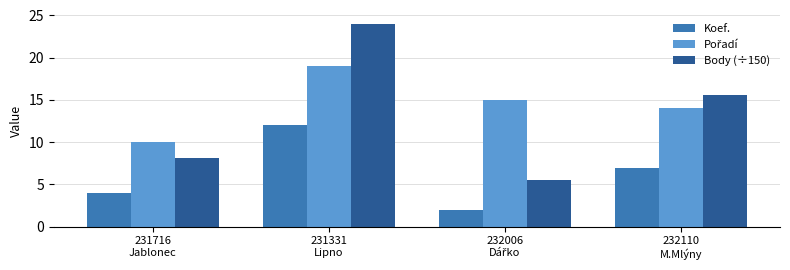

How many series are shown in this chart?

3